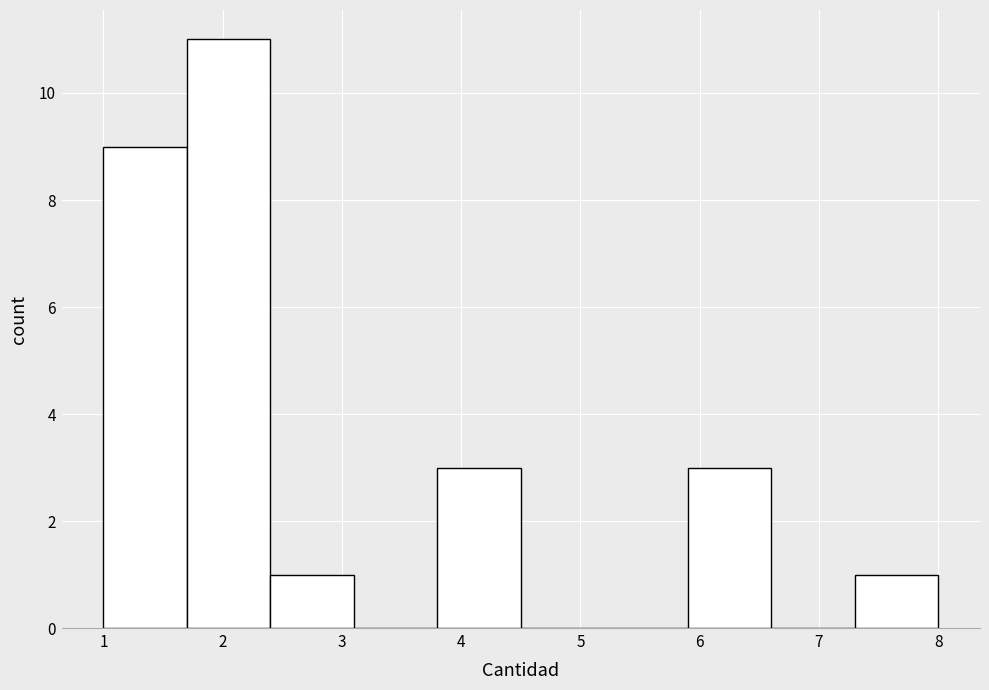

How tall is the bar that spans 1.0 to 1.7 on the x-axis? The values are not printed on the chart, so give them approximately, as read against the axis.

9